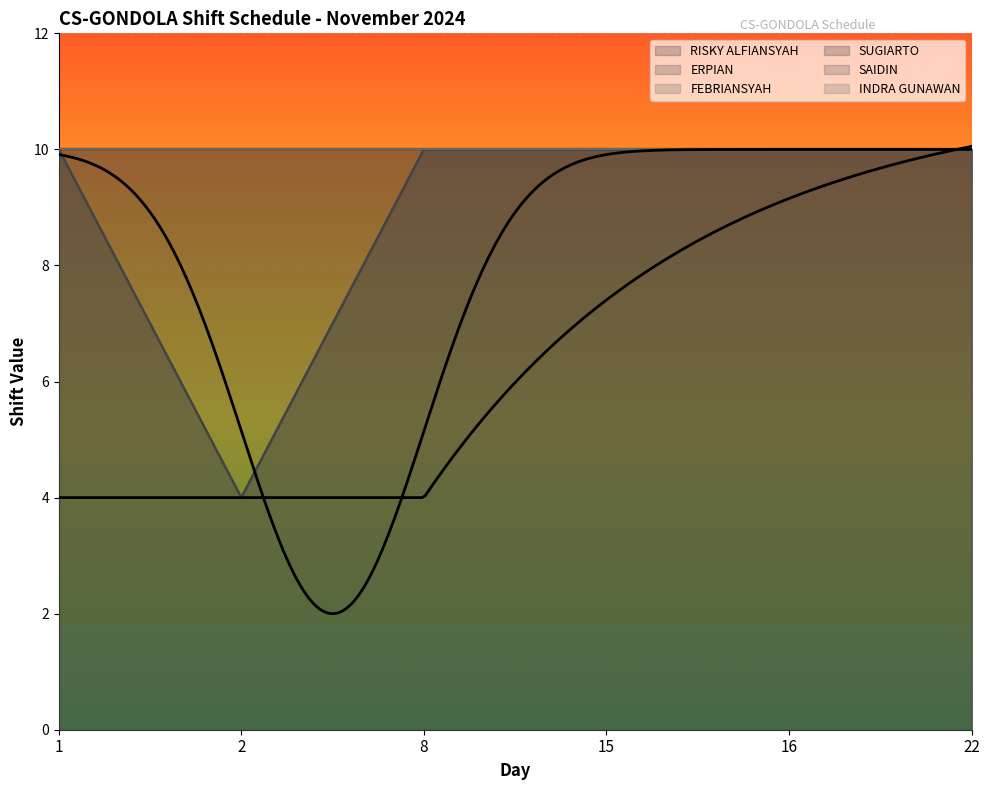

What is the greatest value displayed?

10